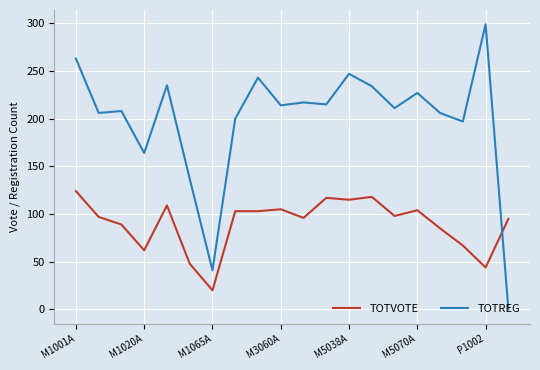

Which series has the largest range (max minus min)?

TOTREG